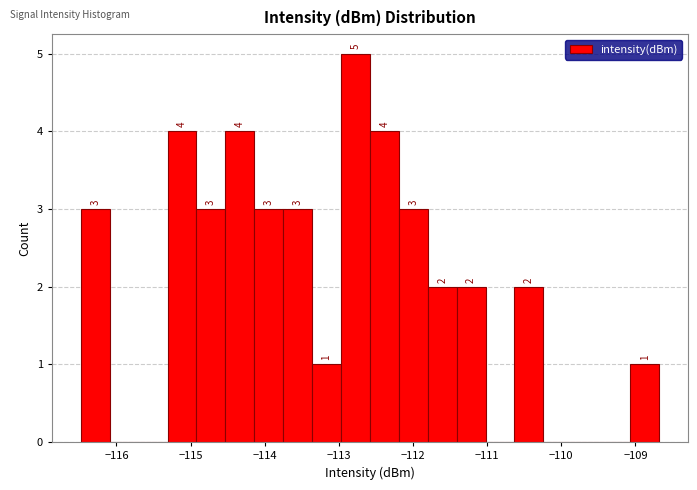

Read against the x-axis, roughly where is the centre of the tallest bar?

-112.8